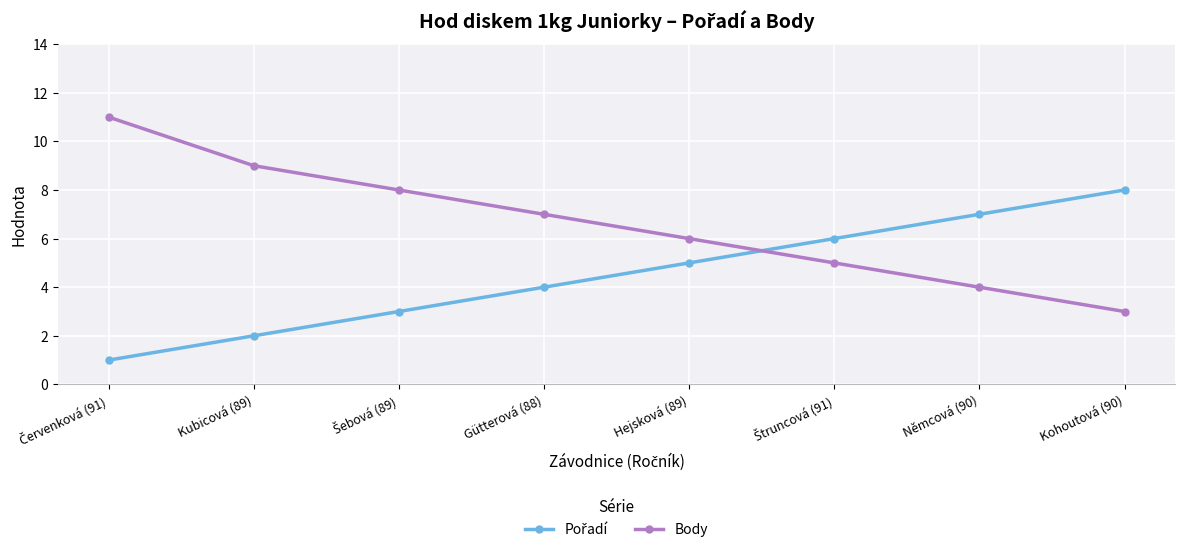

Where is Body nearest to the value 7?

Gütterová (88)